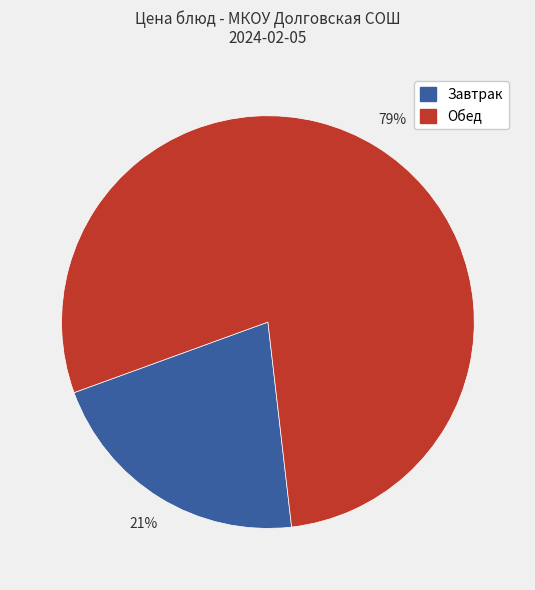

Does any single category account for the majority?

Yes